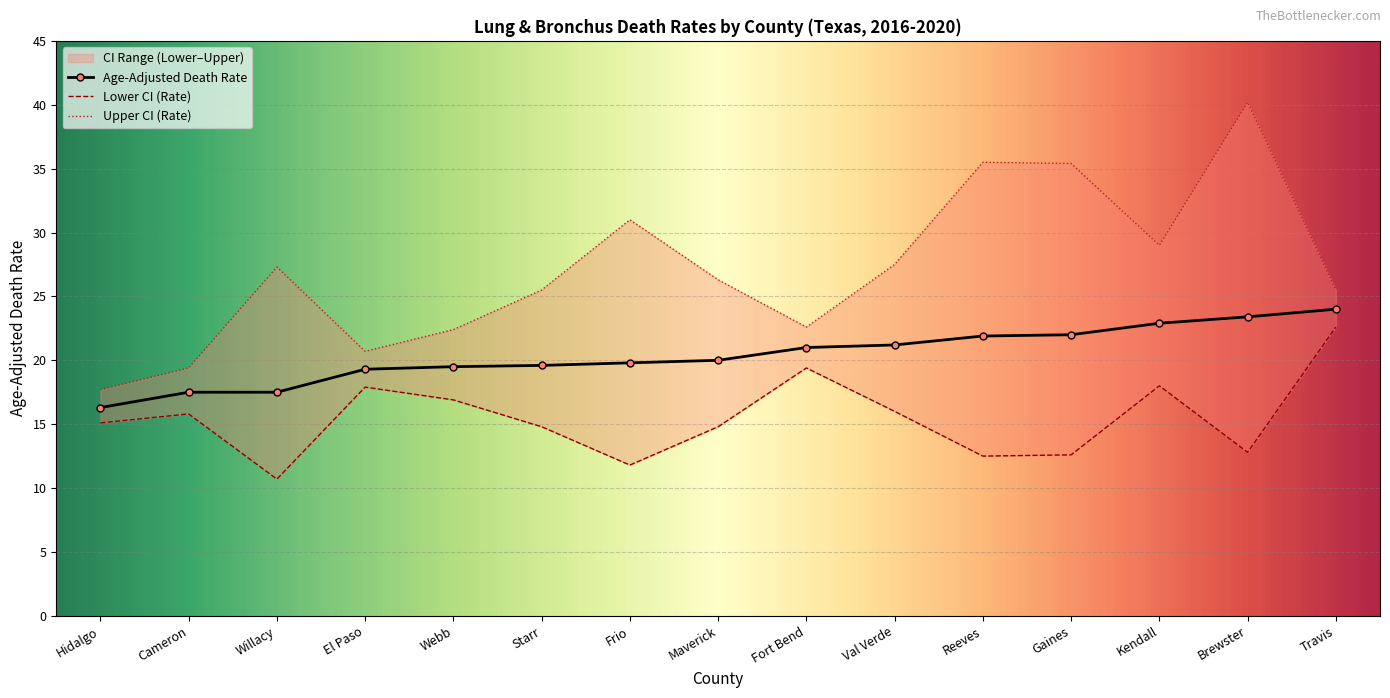

Where does the Upper CI (Rate) series first go above 26?

Willacy